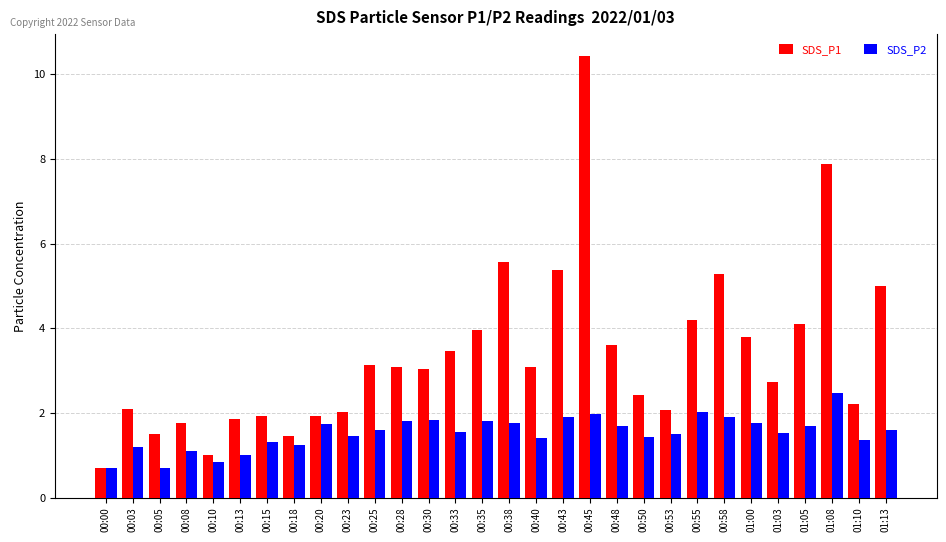

The SDS_P2 series shows 0.6 at 00:33. True or false?

False